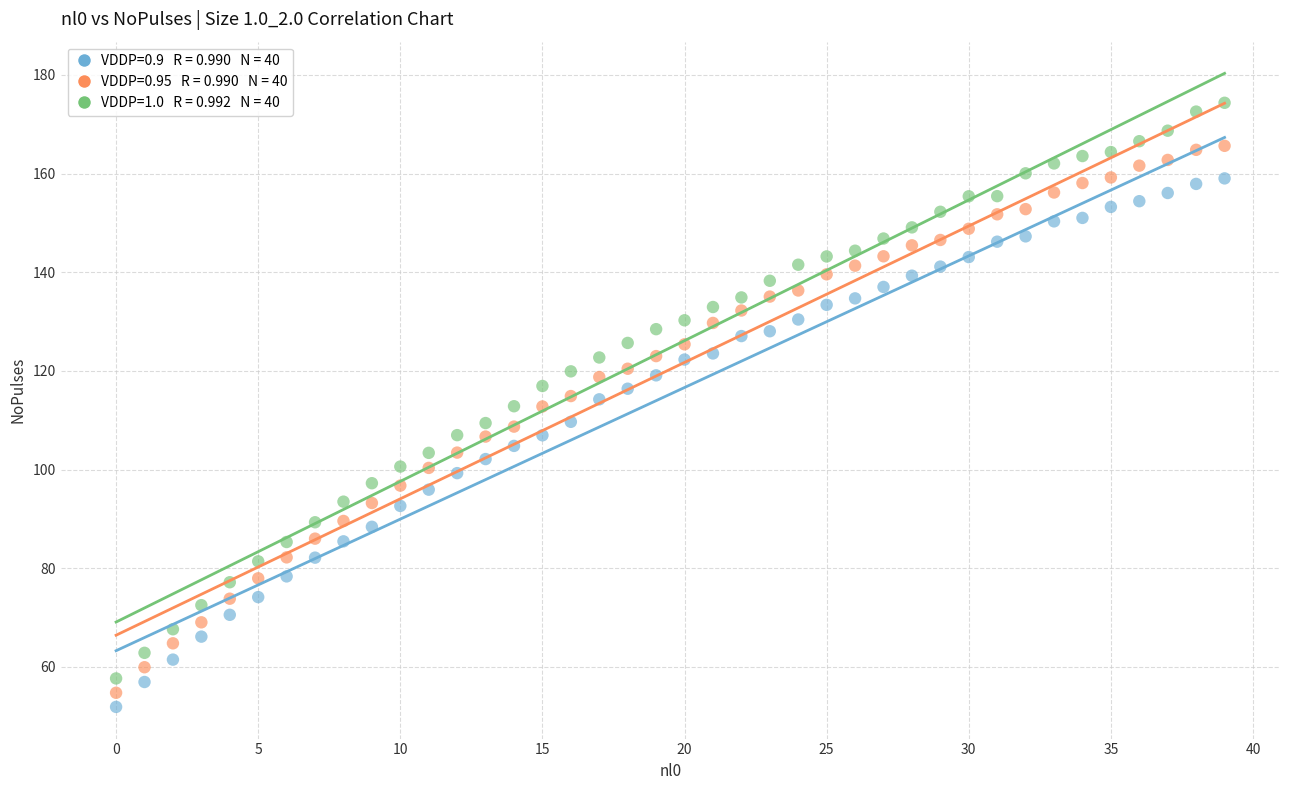

Across all data points, what is the range of Y values (max minus min)?

122.4